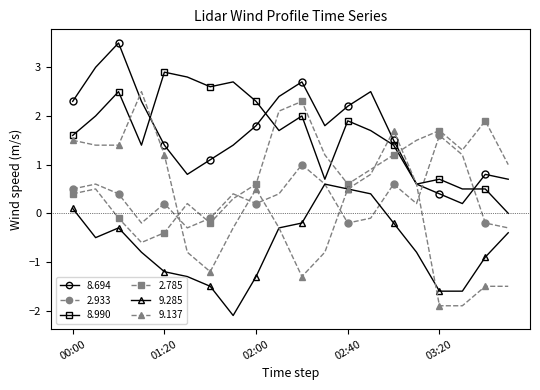

After their last crossing, which series has the higher values: 9.137 or 2.785?

2.785